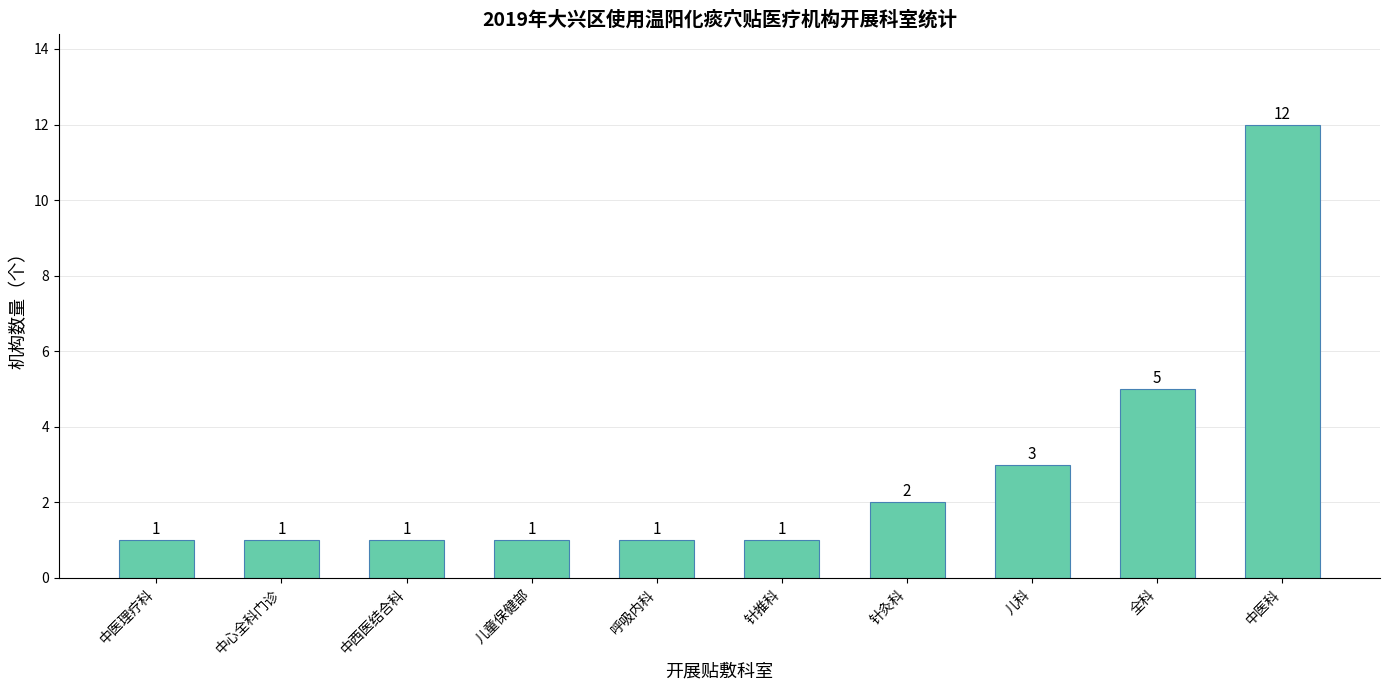

Reading left to right, transcribe all the data shown in this chart.

中医理疗科=1	中心全科门诊=1	中西医结合科=1	儿童保健部=1	呼吸内科=1	针推科=1	针灸科=2	儿科=3	全科=5	中医科=12